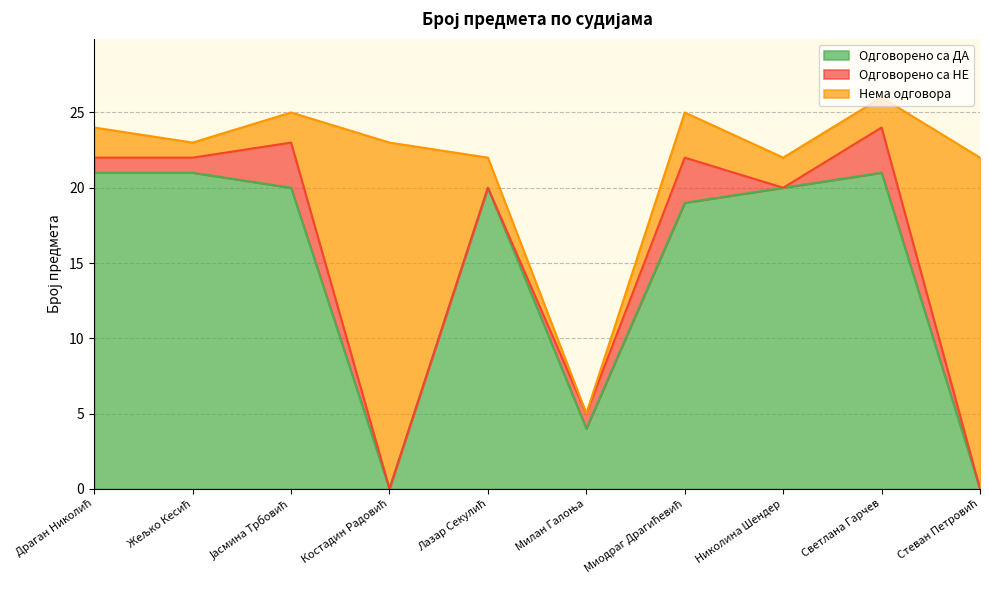

Rank the series by their average value, from highest to lowest.

Одговорено са ДА, Нема одговора, Одговорено са НЕ